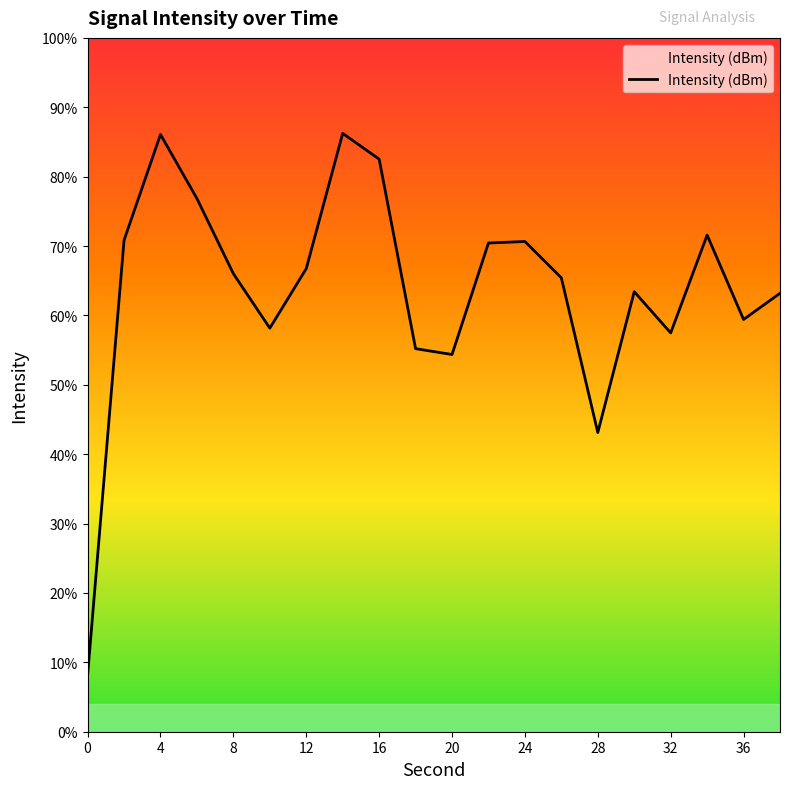

How many values are below 66?

10